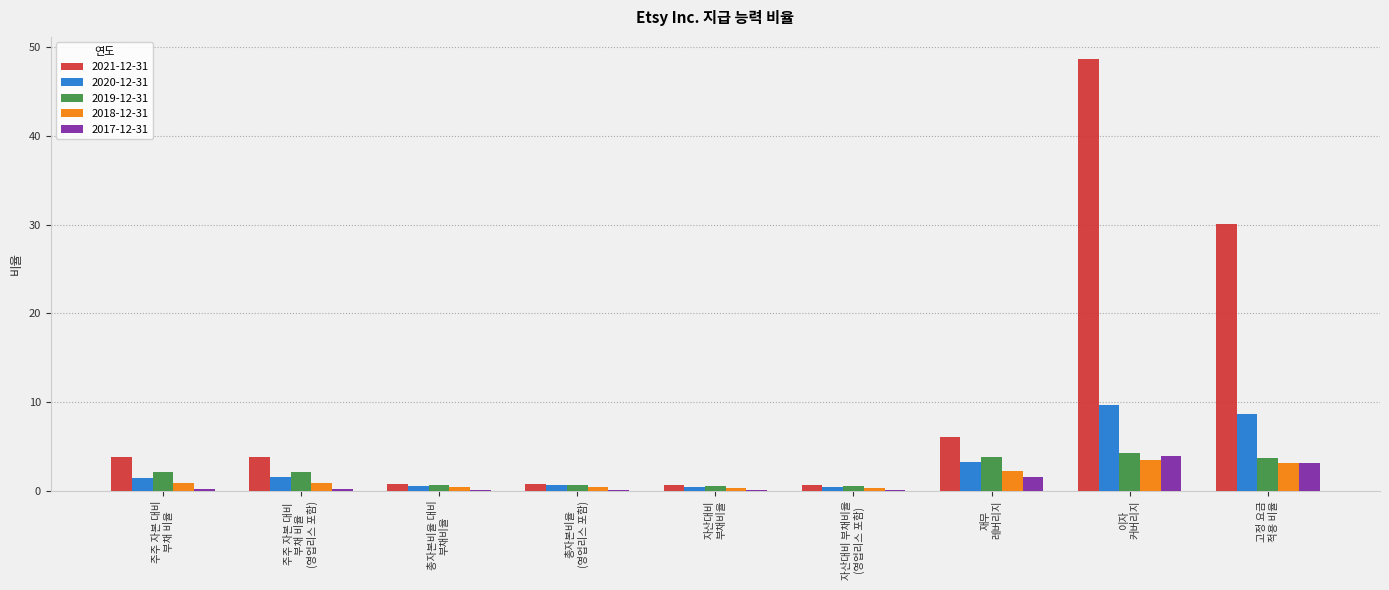

Which category has the highest value in the 2017-12-31 series?

이자
커버리지